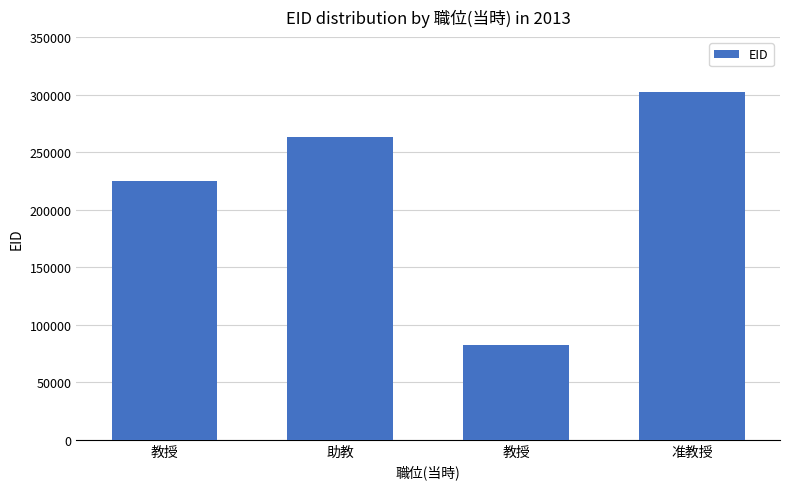

How many series are shown in this chart?

1